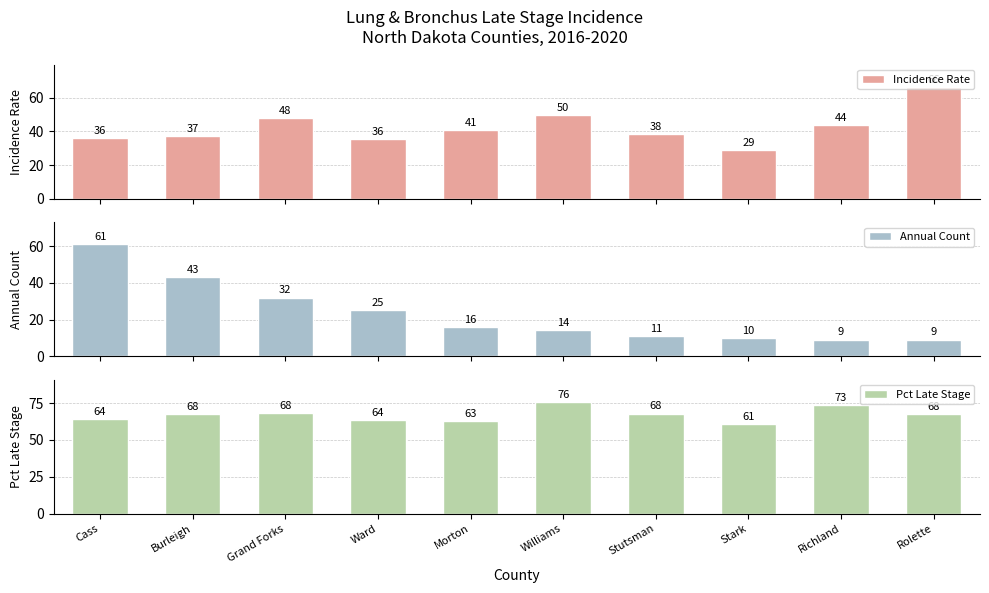

Reading left to right, list all the values displayed in this chart.

Incidence Rate: 35.9	37.0	48.0	35.5	40.7	49.8	38.5	28.8	43.7	66.5
Annual Count: 61.0	43.0	32.0	25.0	16.0	14.0	11.0	10.0	9.0	9.0
Pct Late Stage: 64.2	67.6	68.1	63.7	63.0	75.8	67.9	60.8	73.4	67.6